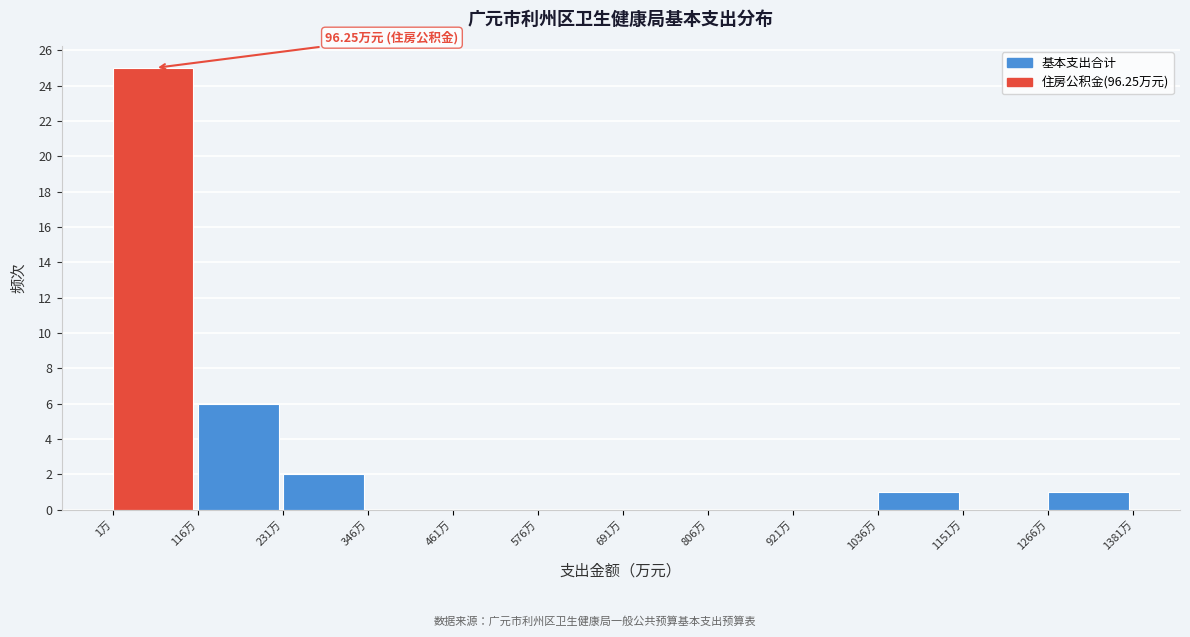

Over which range of the x-axis is the bar tallest?

0 to 120